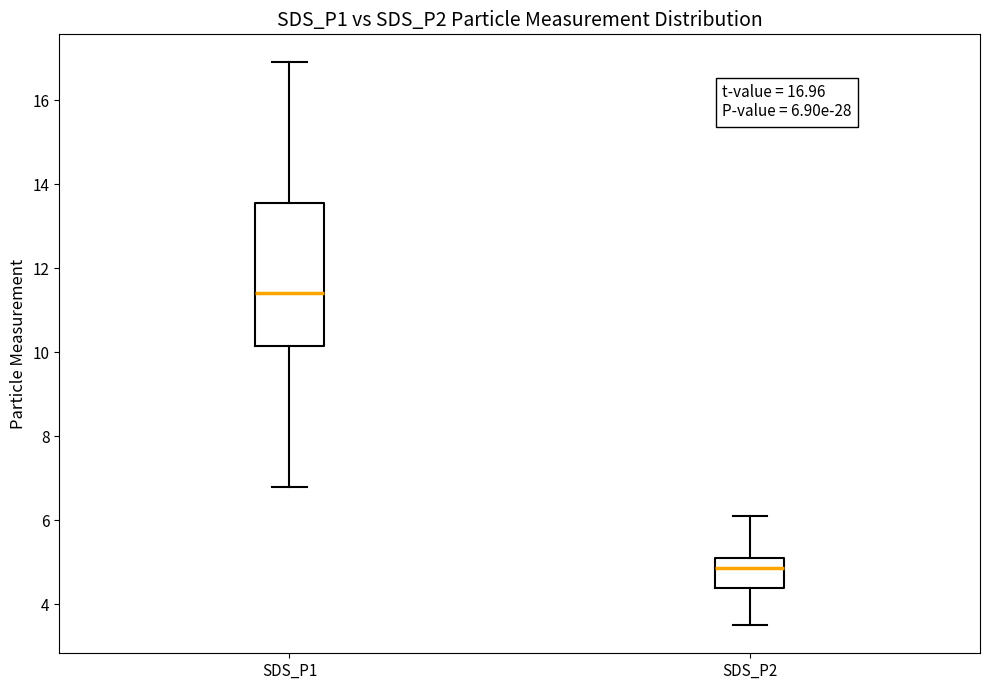

Comparing the boxes themselves (not the whiskers), which one is the tallest?

SDS_P1